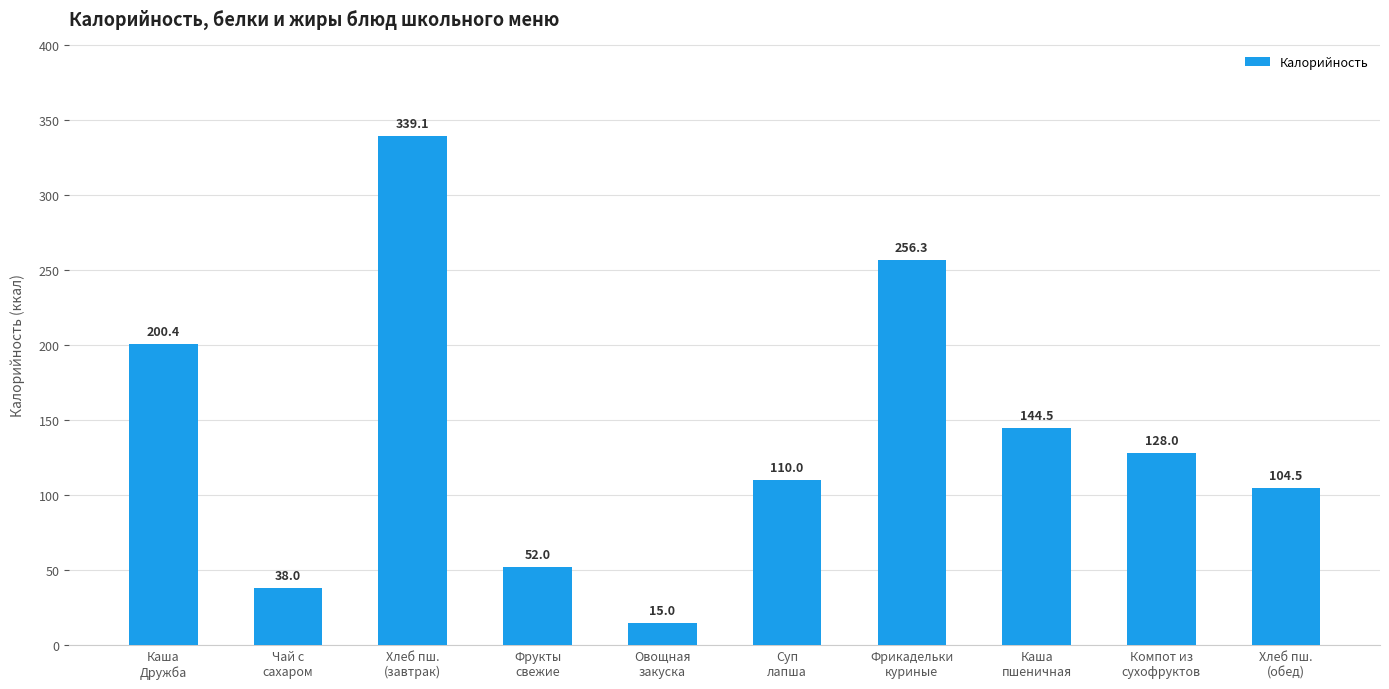

Which category has the highest value across all series?

Хлеб пш.
(завтрак)